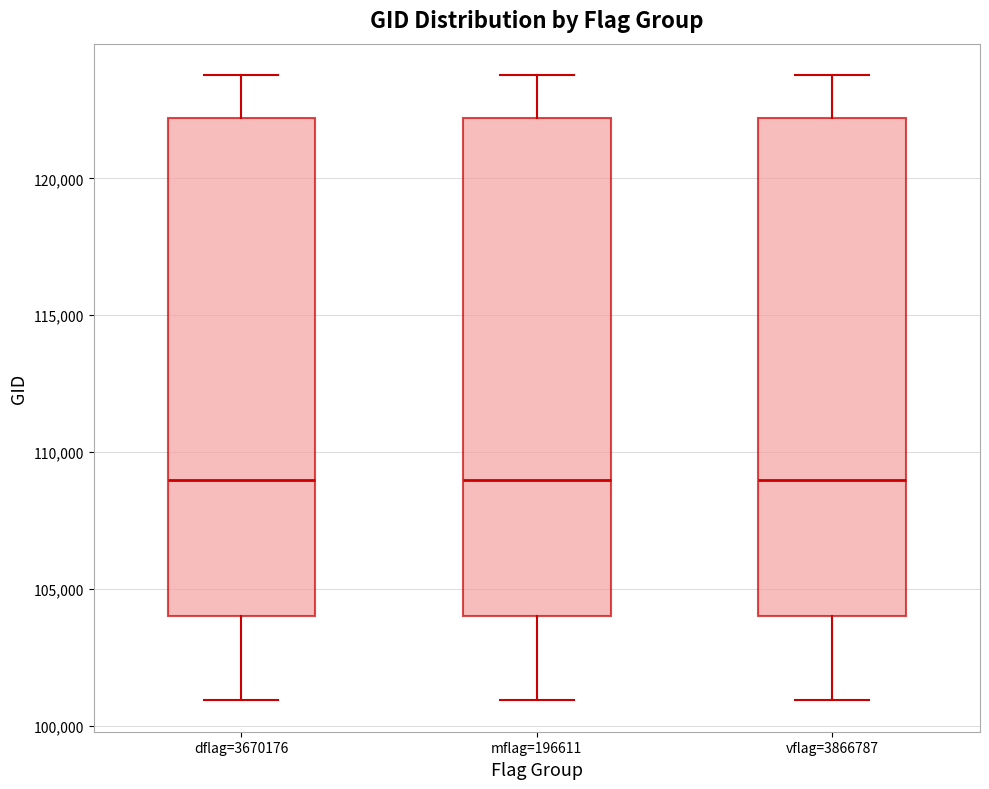

Where does the upper whisker of the box for vflag=3866787 end on the y-axis? The values are not printed on the chart, so give them approximately, as read against the axis.

124000